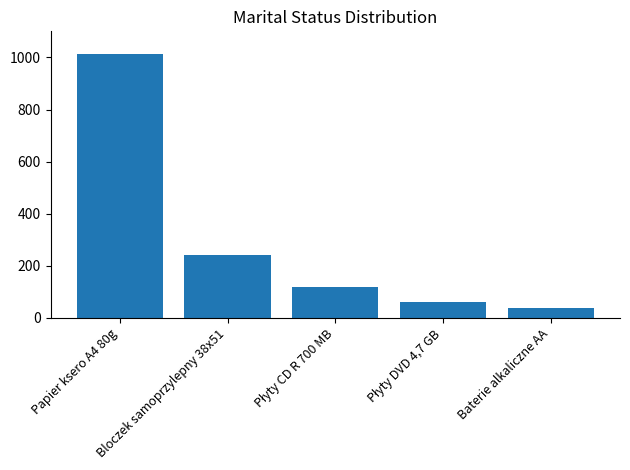

Count the number of data series in this chart.

1